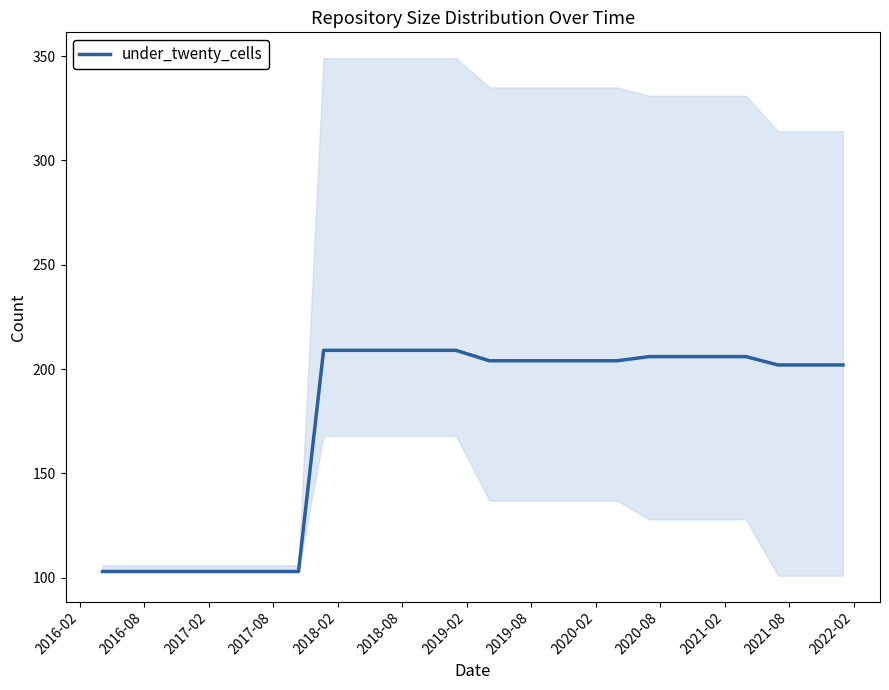

What is the highest value of the under_twenty_cells series?

209